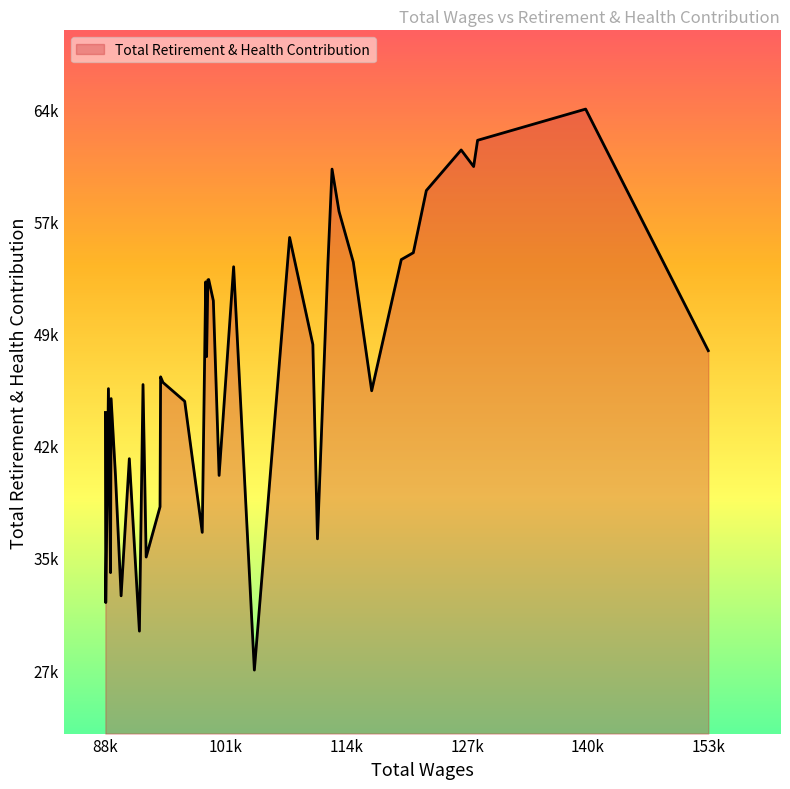

Is this an area chart (filled region under the line)?

Yes